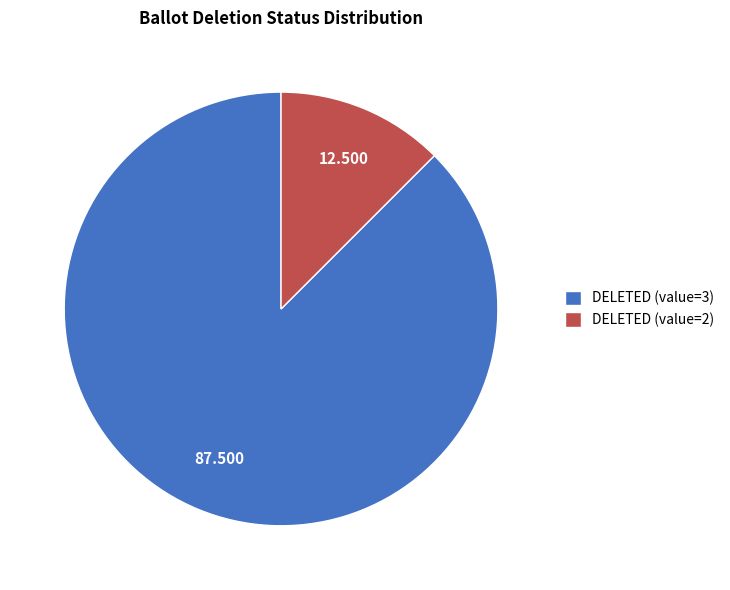

Is there any slice that represents more than half of the pie?

Yes